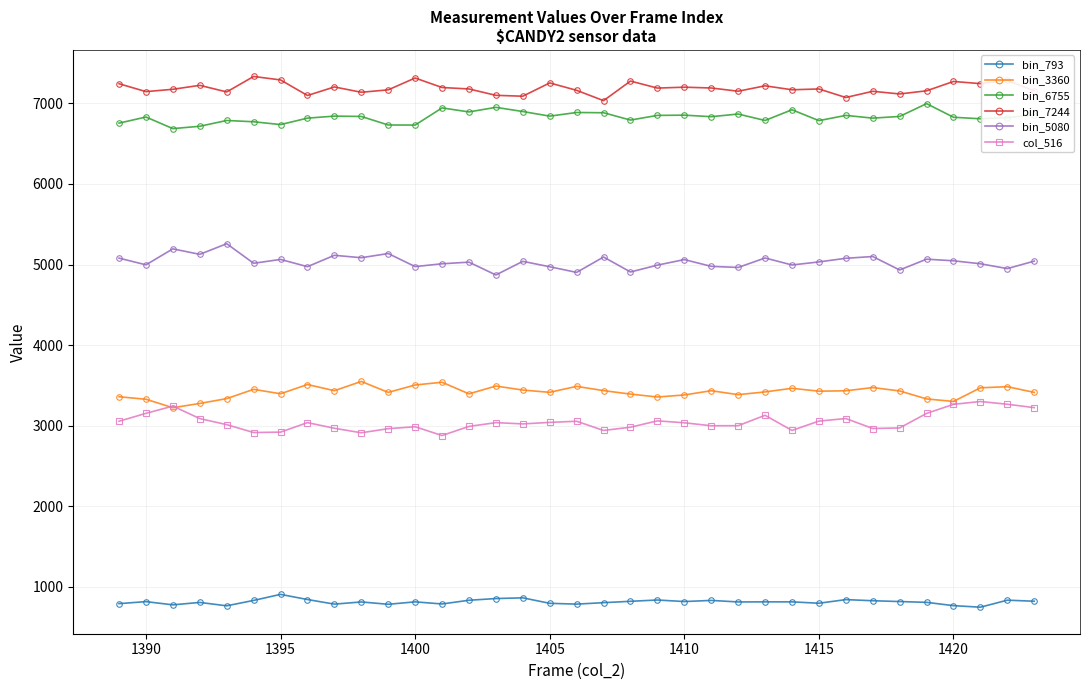

True or false: bin_6755 and bin_3360 cross at least once.

False